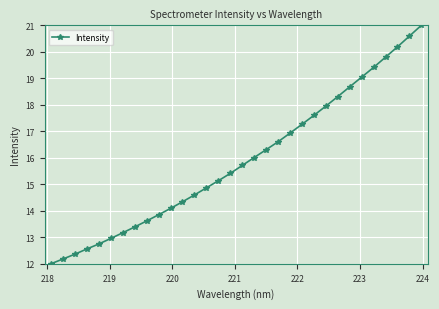

What is the difference between the second highest and minimum values?

8.6